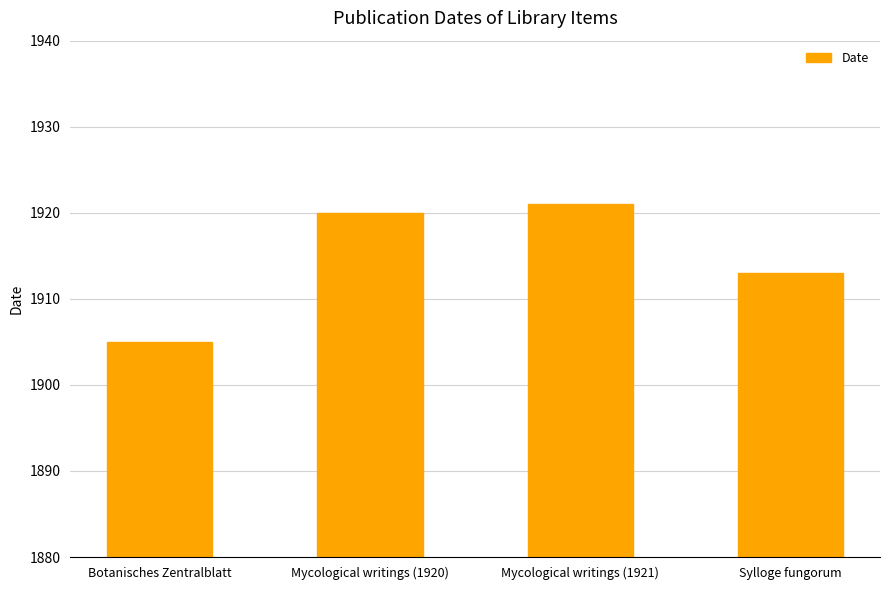

What is the value of the 2nd bar from the left?

1920